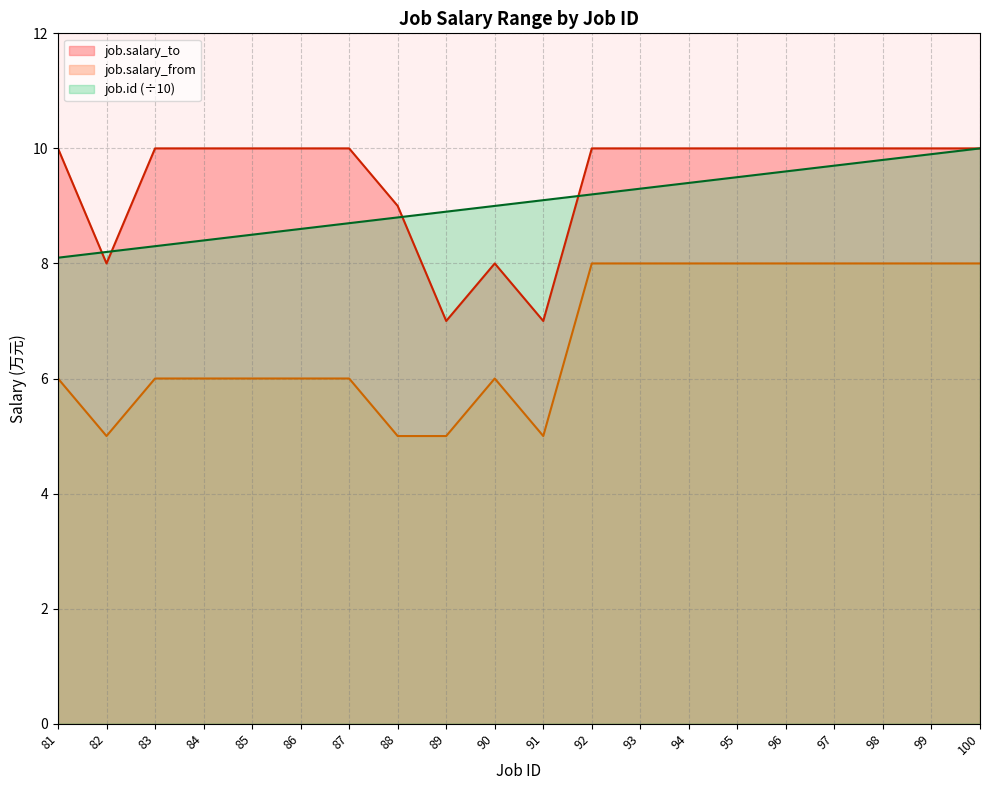

How many lines are shown in the chart?

3